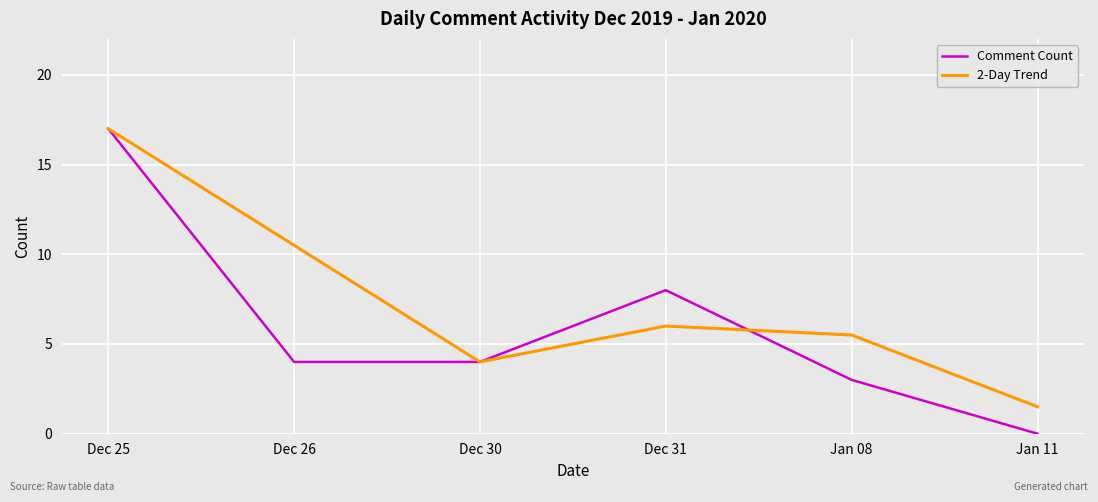

Which category has the lowest value in the Comment Count series?

Jan 11